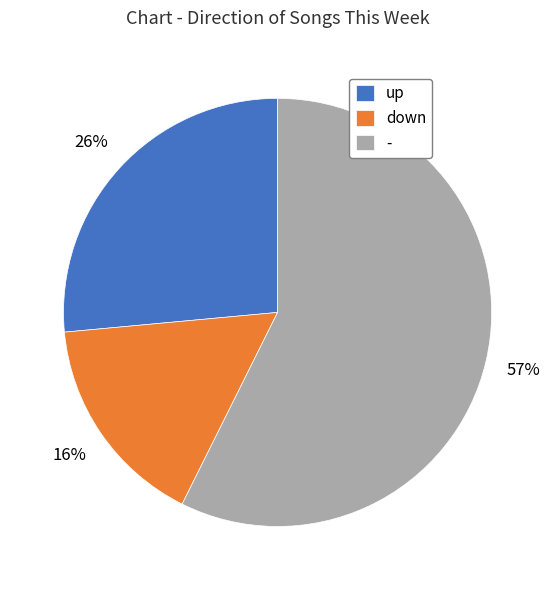

Between - and up, which is larger?

-